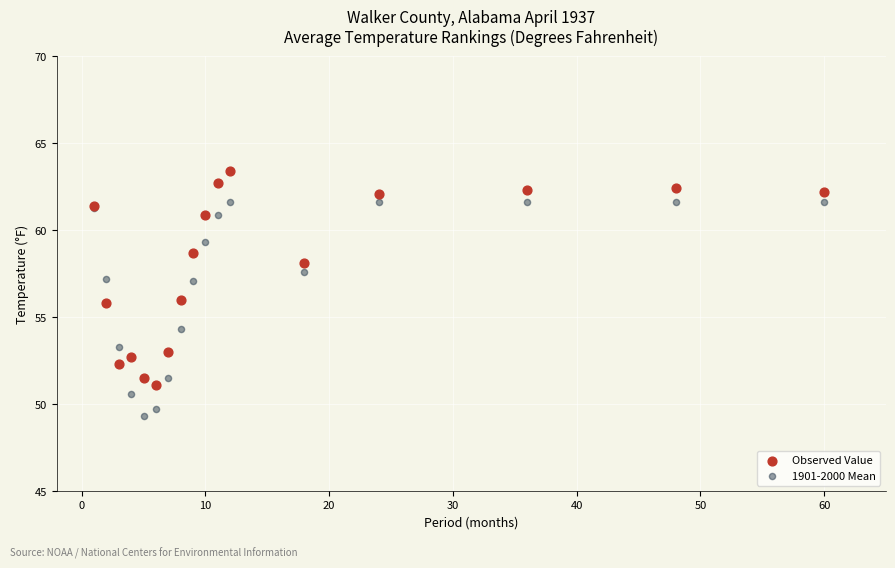

Which series contains the highest Y value?

Observed Value